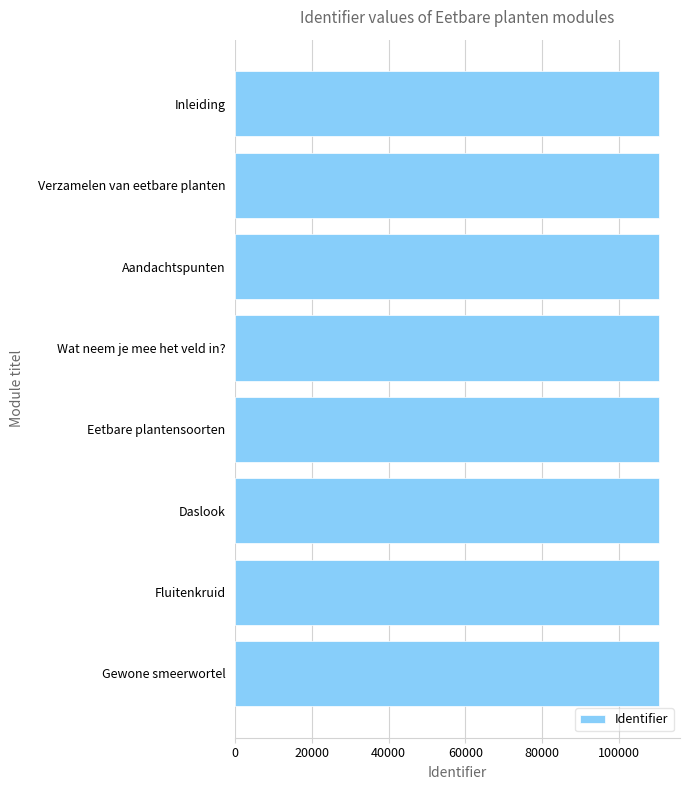

How many series are shown in this chart?

1